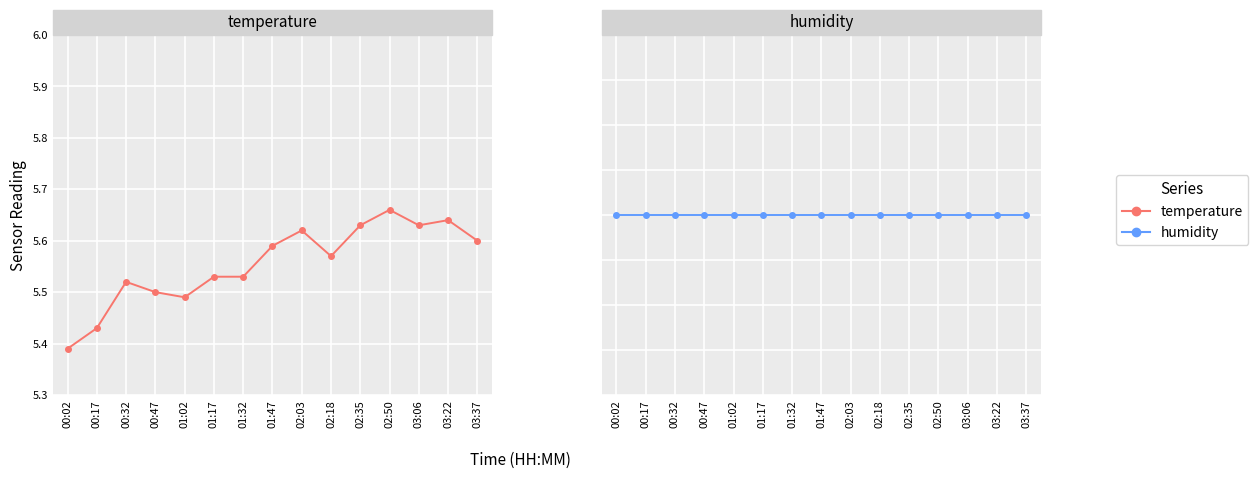

What is the lowest value of the temperature series?

5.4